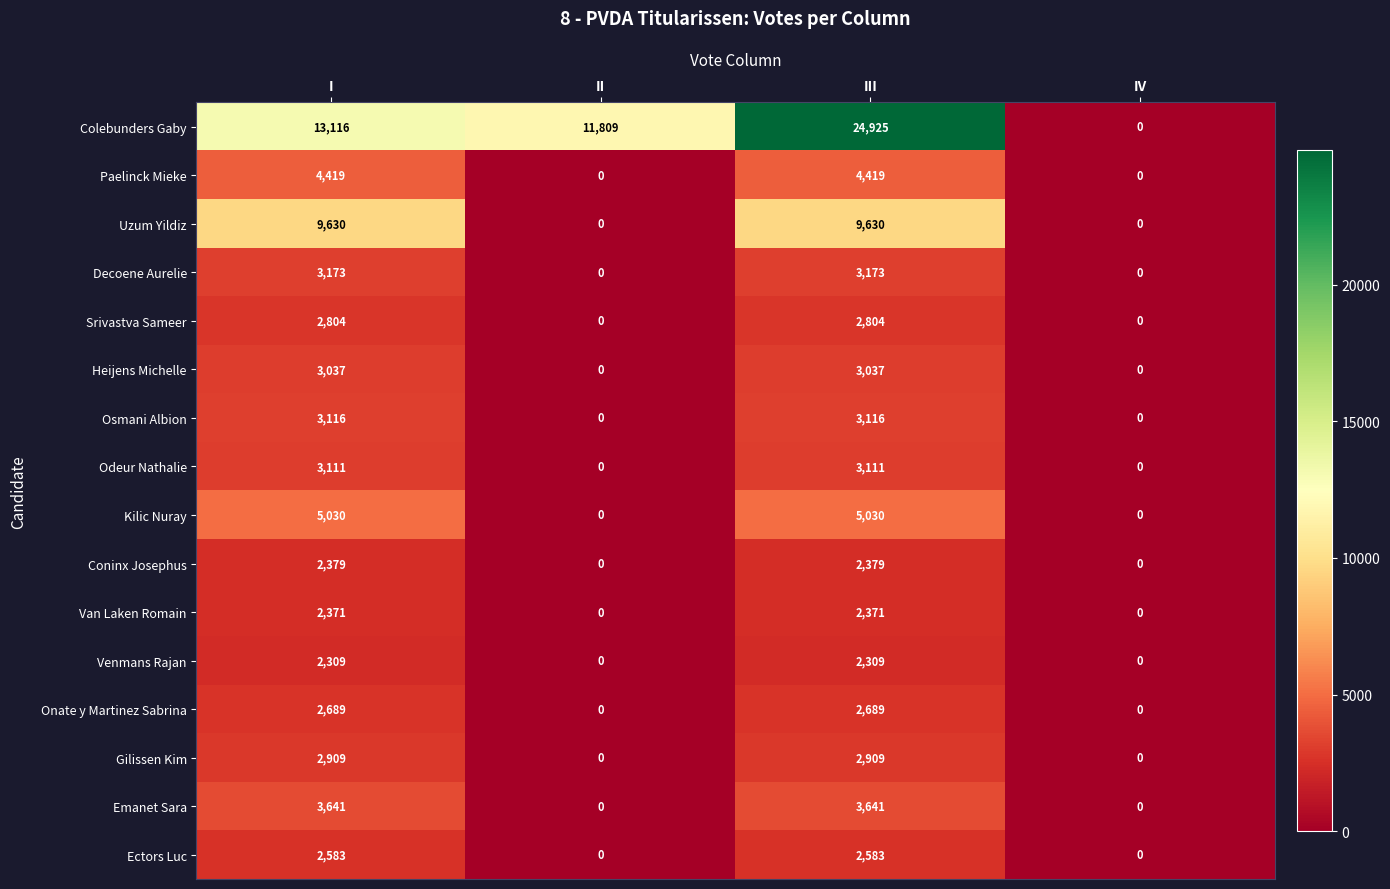

Which series has the largest total across all categories?

Colebunders Gaby